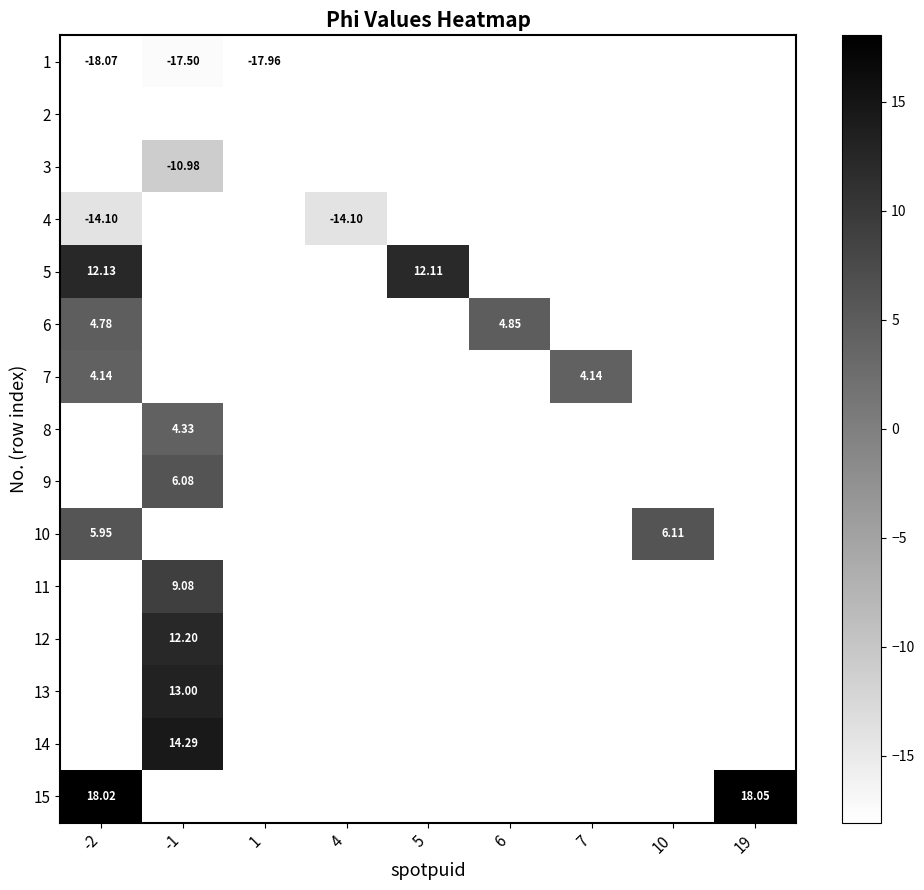

Which series has the largest range (max minus min)?

1